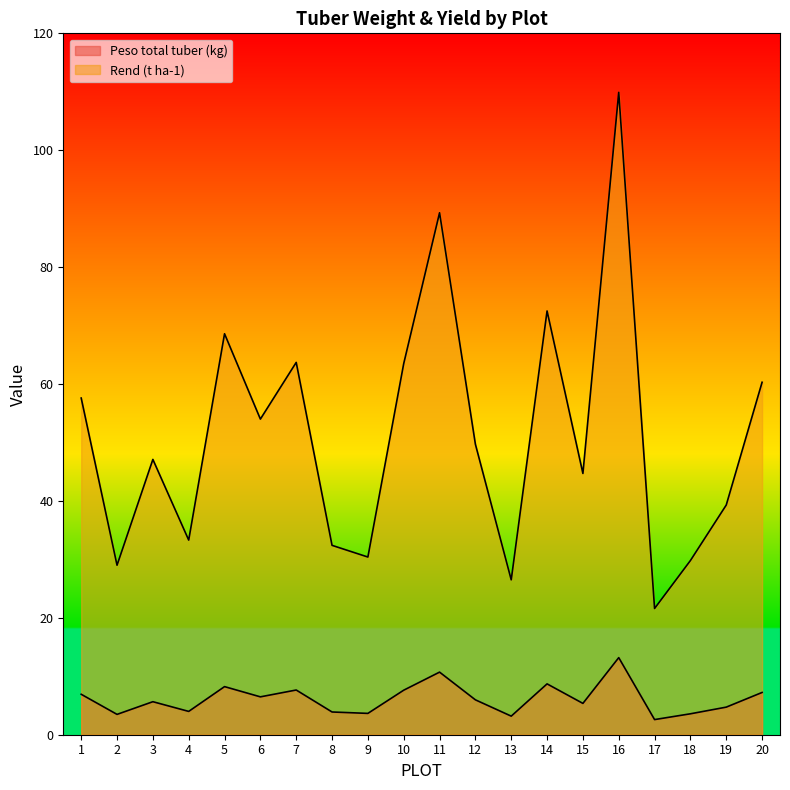

How many lines are shown in the chart?

2